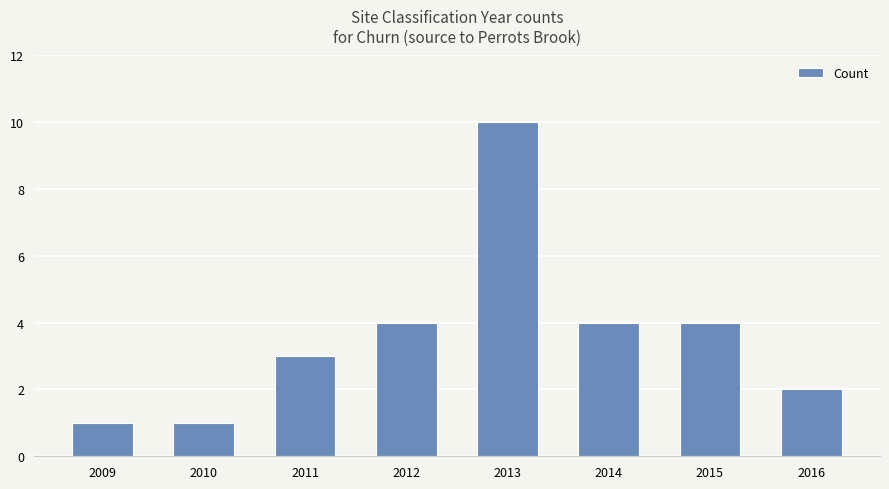

What is the greatest value displayed?

10